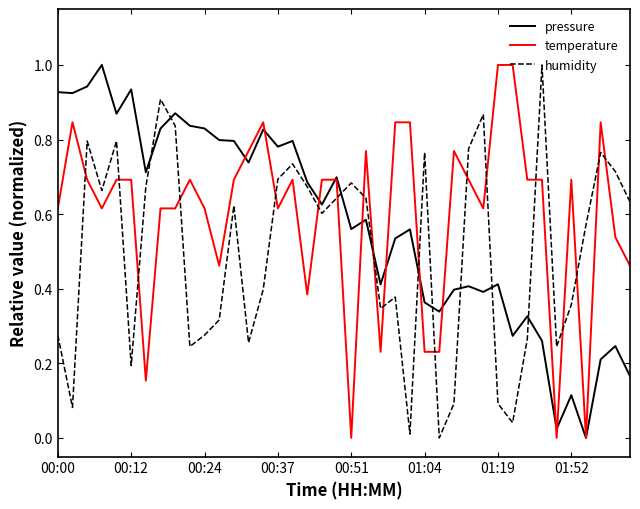

How many intersections are there between humidity and temperature?

19